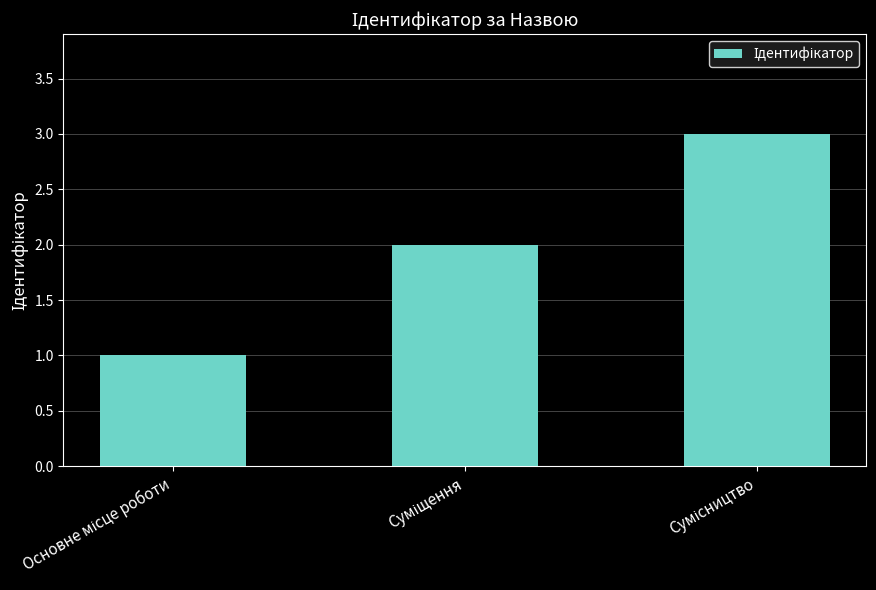

What is the average value?

2